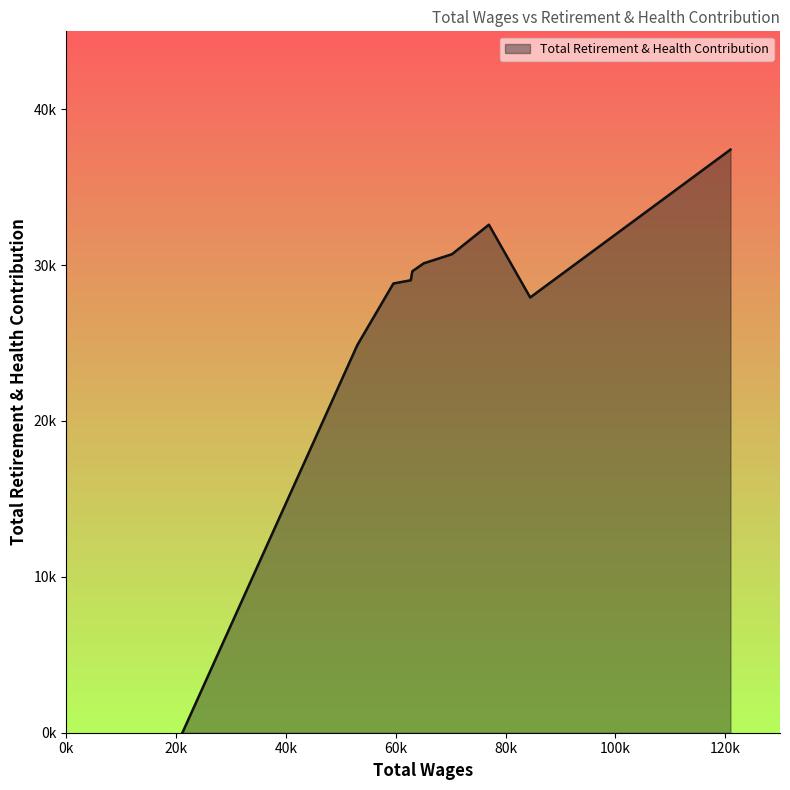

Does the chart display data point markers on the line(s)?

No